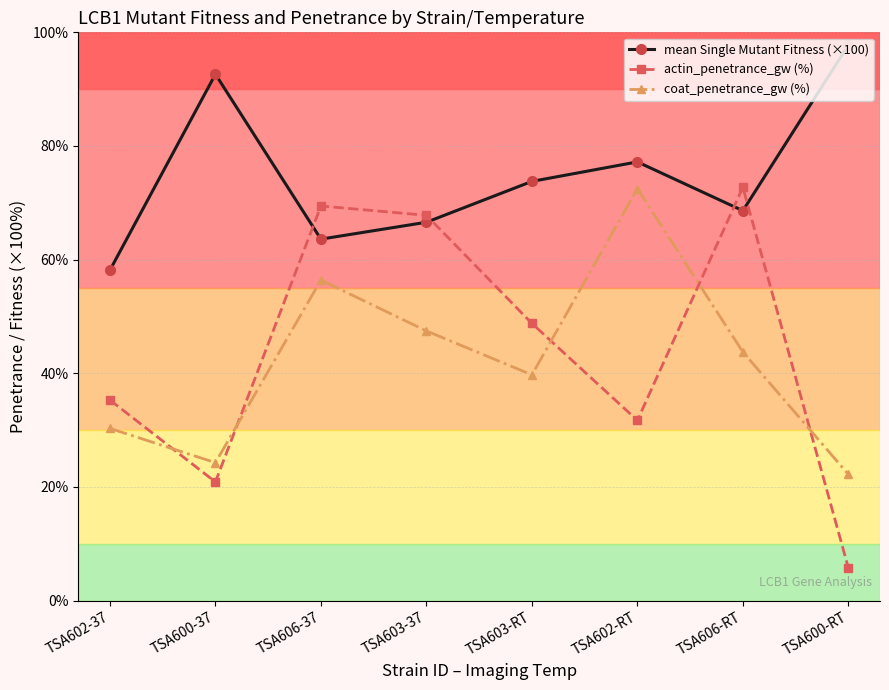

In actin_penetrance_gw (%), how many points are higher than both neighbors (excluding endpoints)?

2